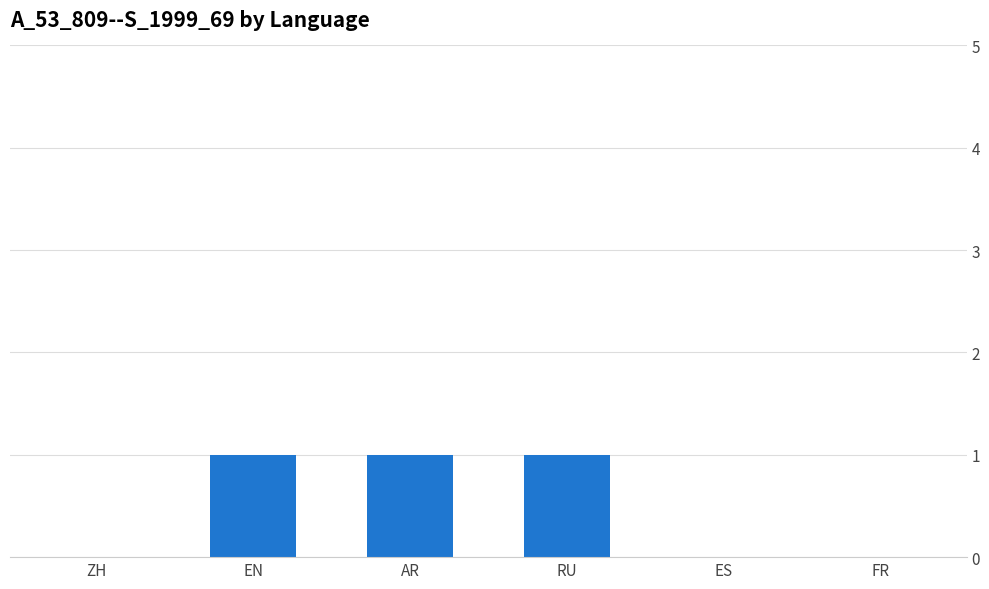

The value at FR is 0. True or false?

True